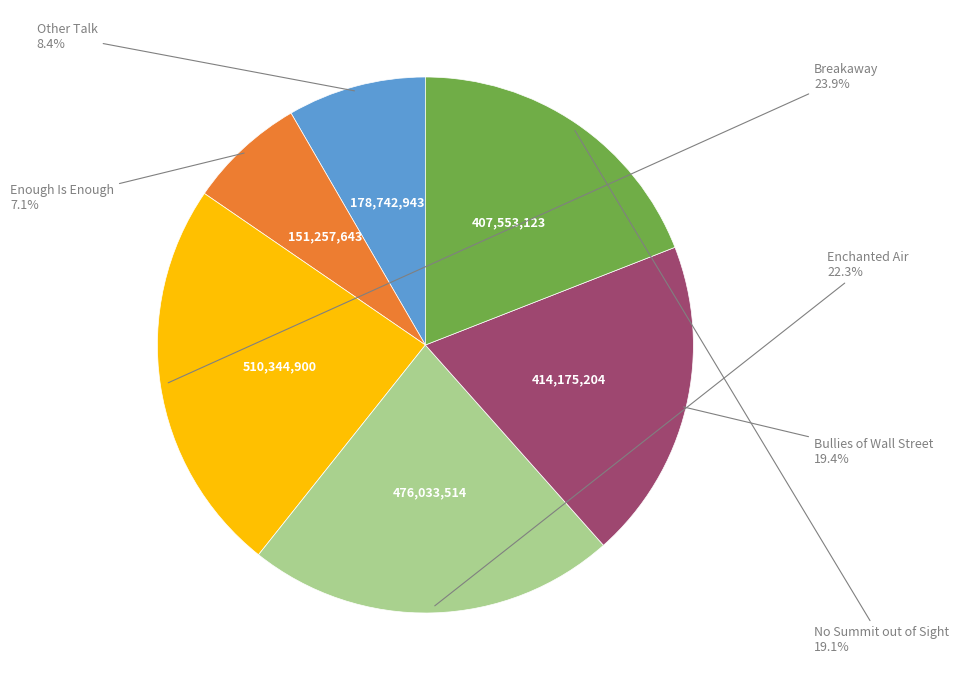

Does any single category account for the majority?

No